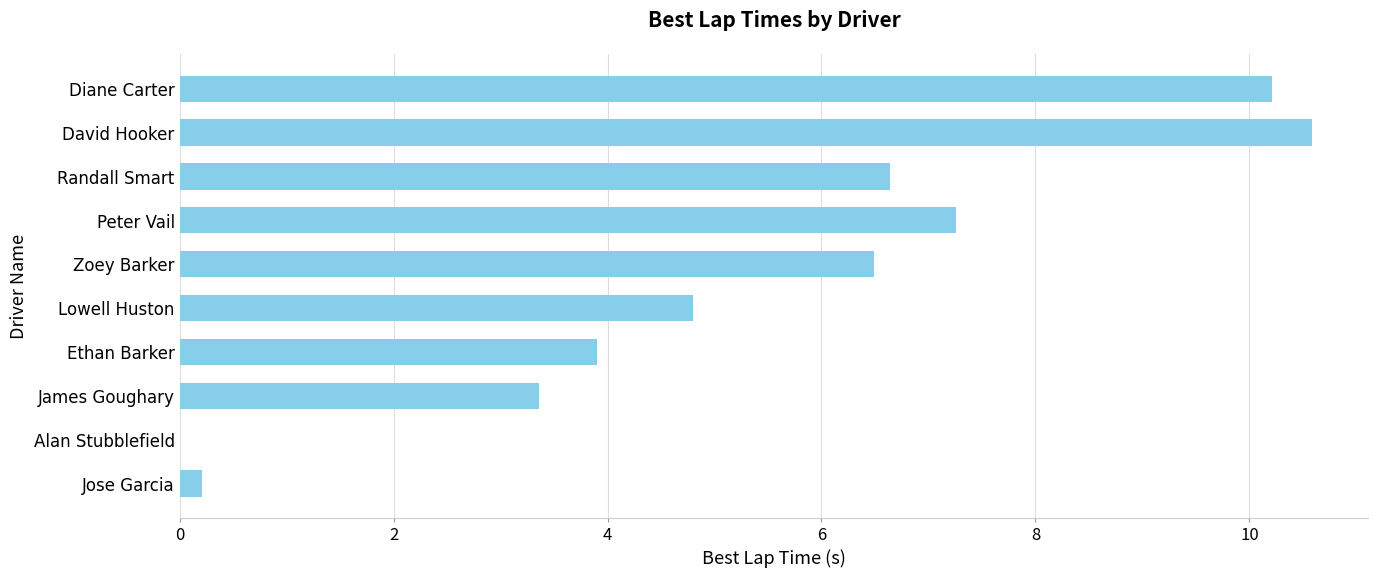

True or false: the data shows 1.0 at Lowell Huston.

False